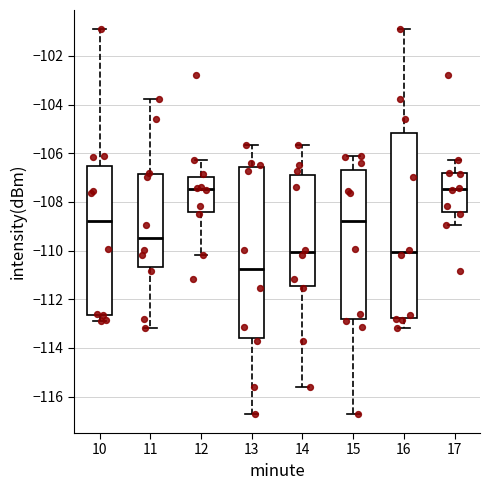

Comparing the boxes themselves (not the whiskers), which one is the tallest?

16